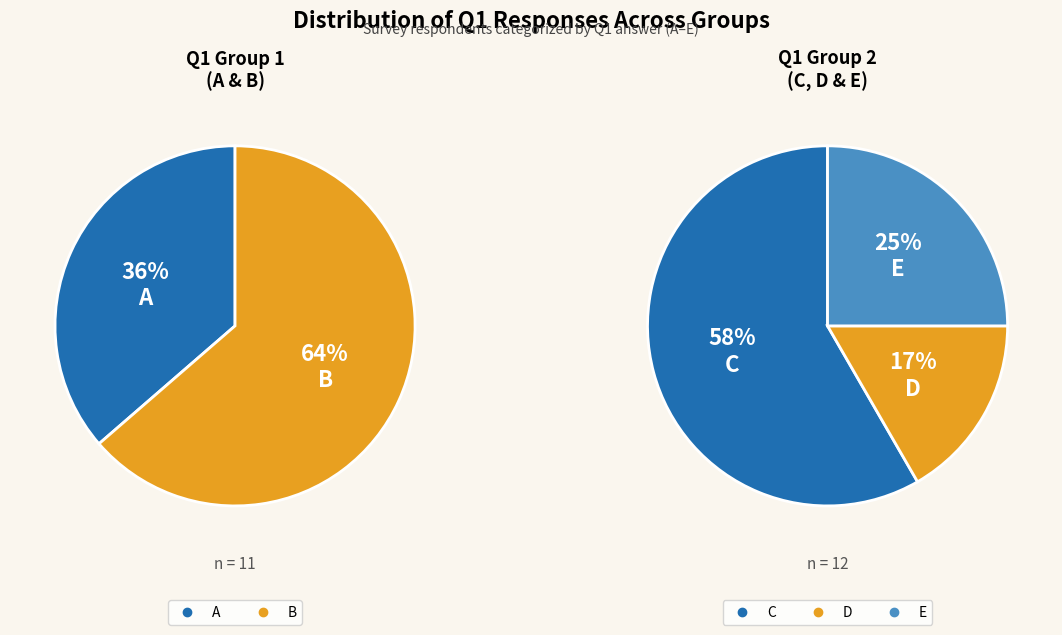

Which category has the smallest portion of the pie?

D